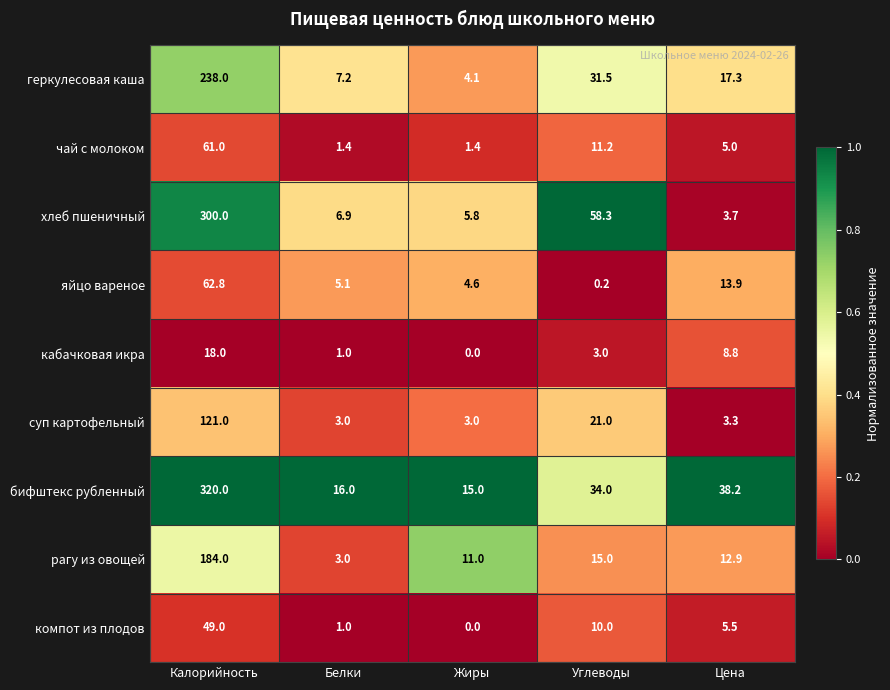

True or false: кабачковая икра has a value of 0.2 at Белки.

False